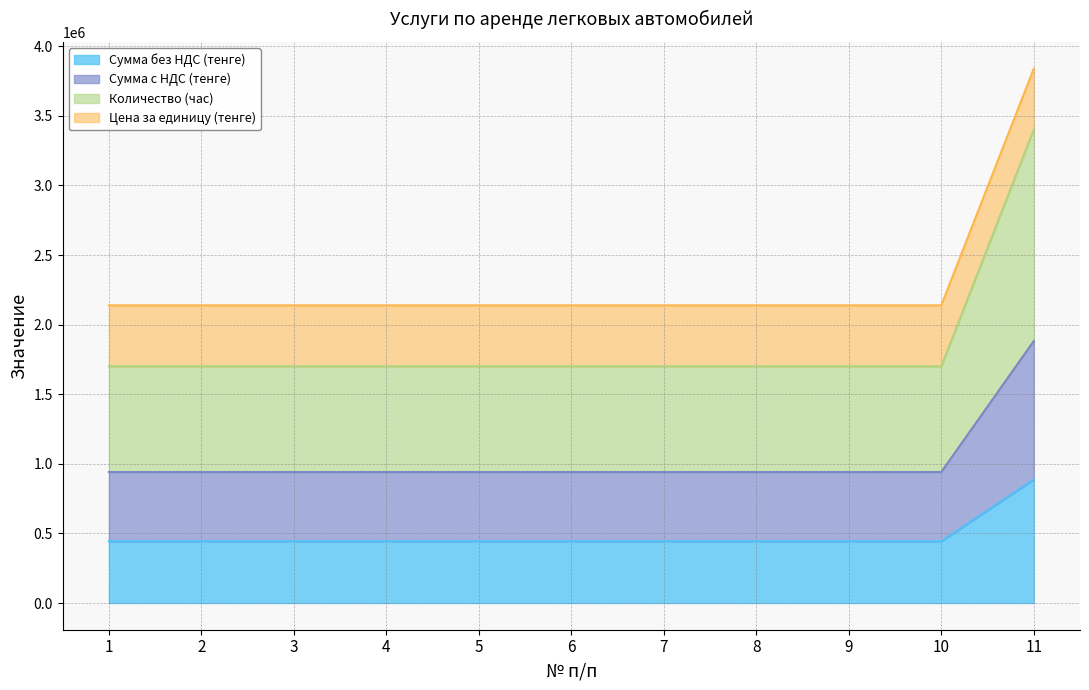

True or false: Сумма без НДС (тенге) and Сумма с НДС (тенге) intersect in this chart.

False